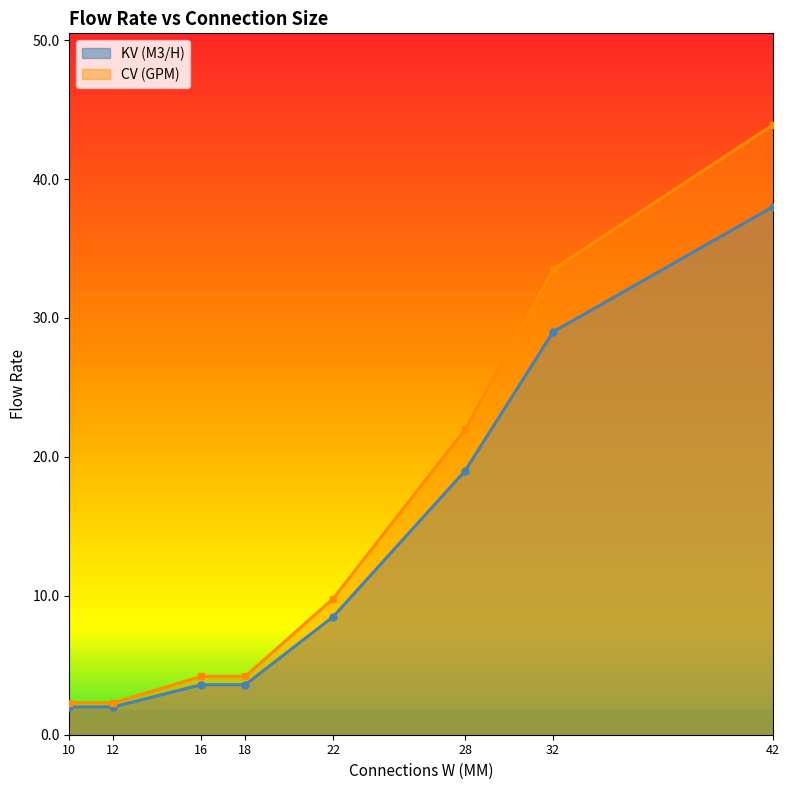

What is the value of the KV (M3/H) point at the 1st from the left?

2.0